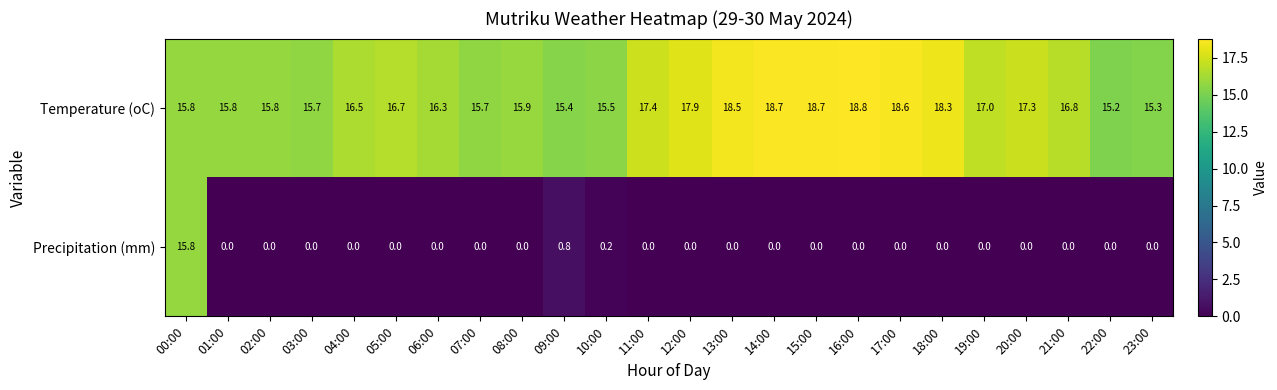

At which category is the sum across all series the highest?

00:00